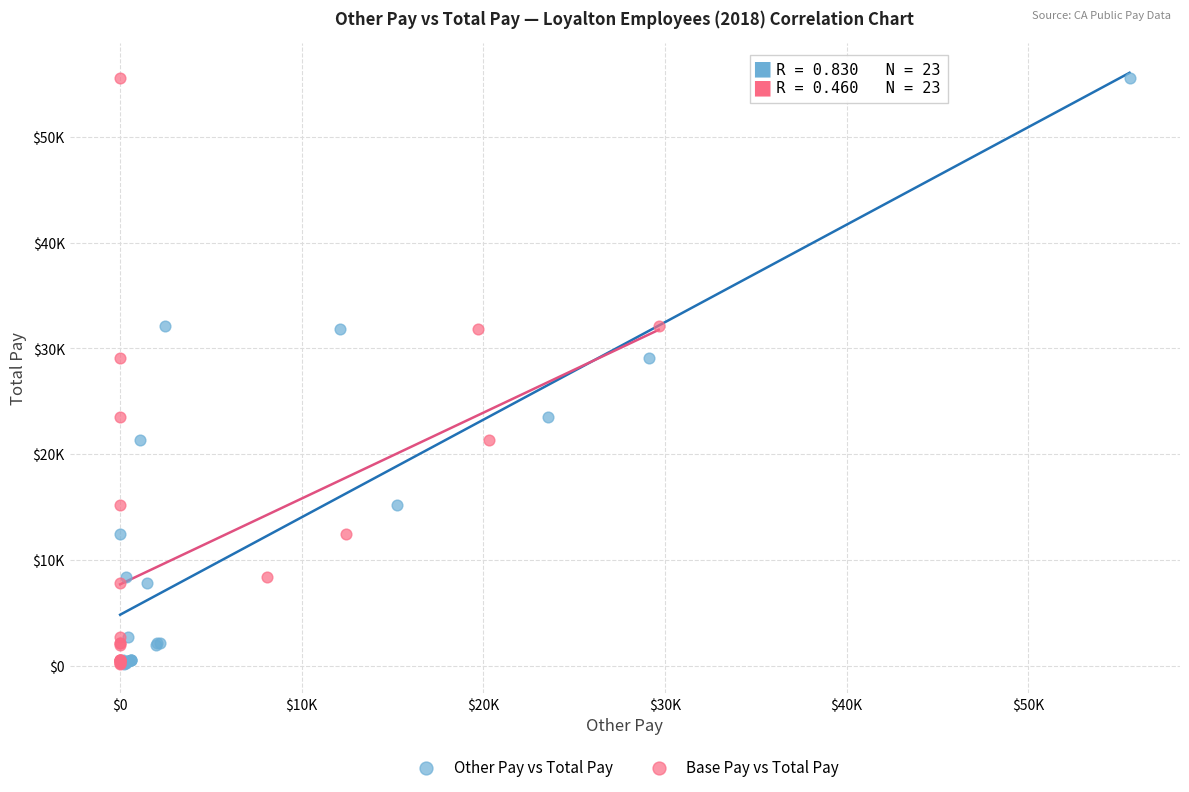

What are all the series names shown in the legend?

Other Pay vs Total Pay, Base Pay vs Total Pay